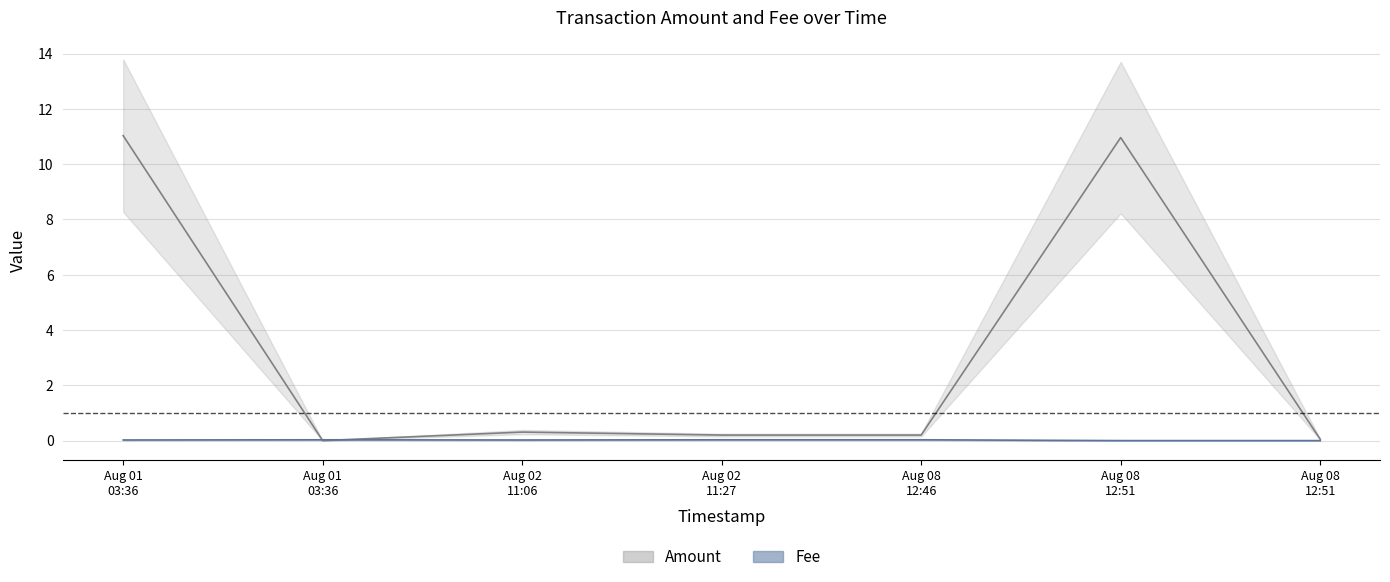

What is the greatest value displayed?

11.0